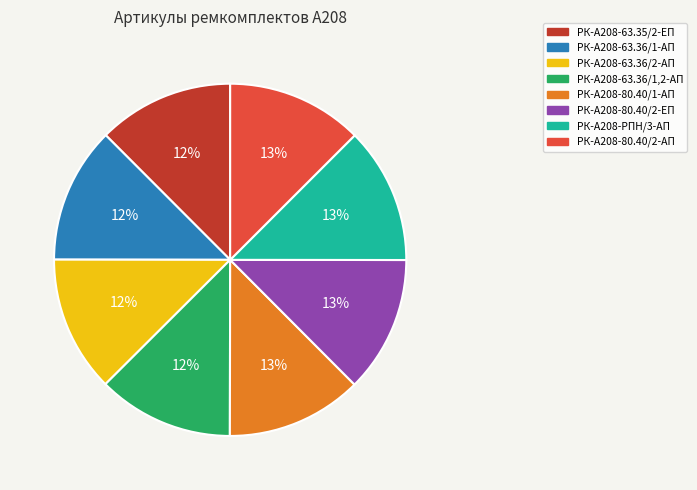

To the nearest percent, what portion does РК-А208-63.36/1,2-АП represent?

12%